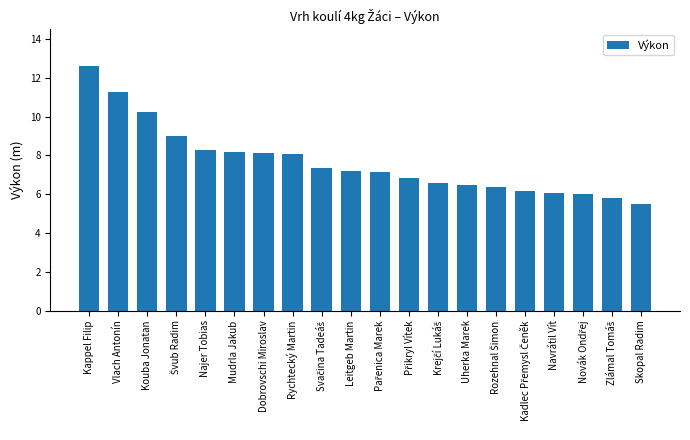

Is it true that the value at Dobrovschi Miroslav is 13.8?

False